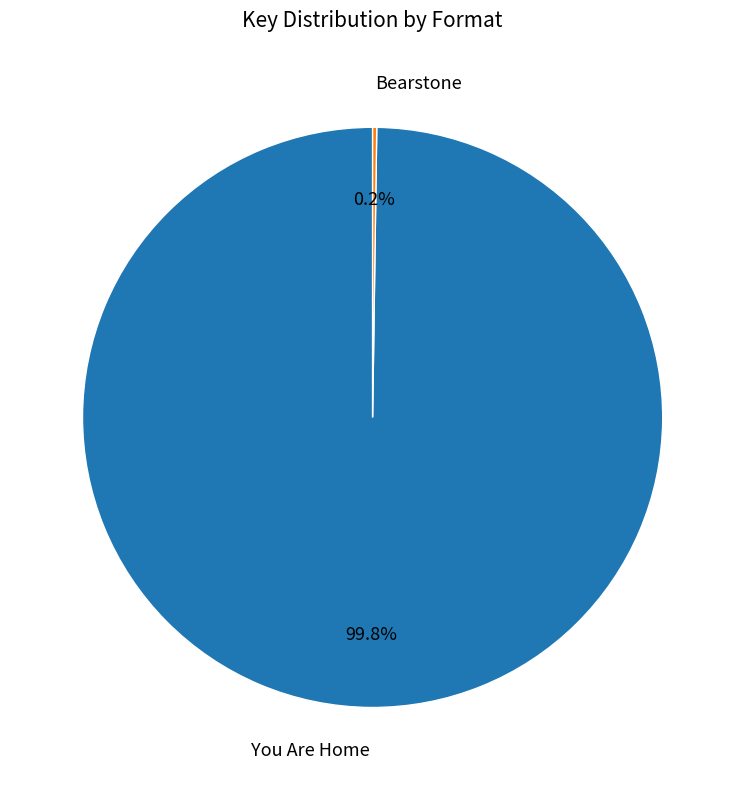

What is the majority slice?

You Are Home